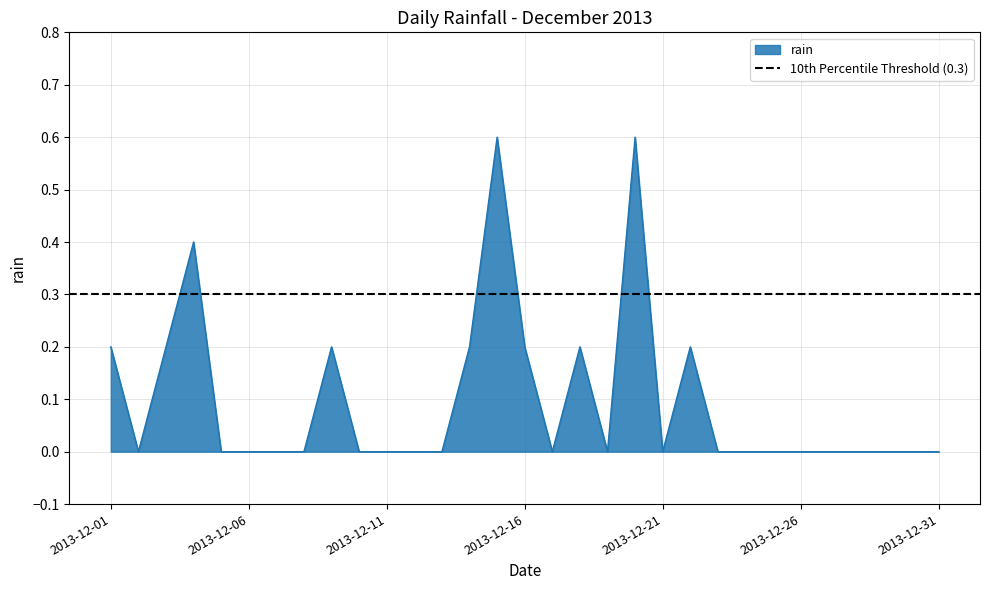

The chart shows a value of 0.0 at 2013-12-26. True or false?

True